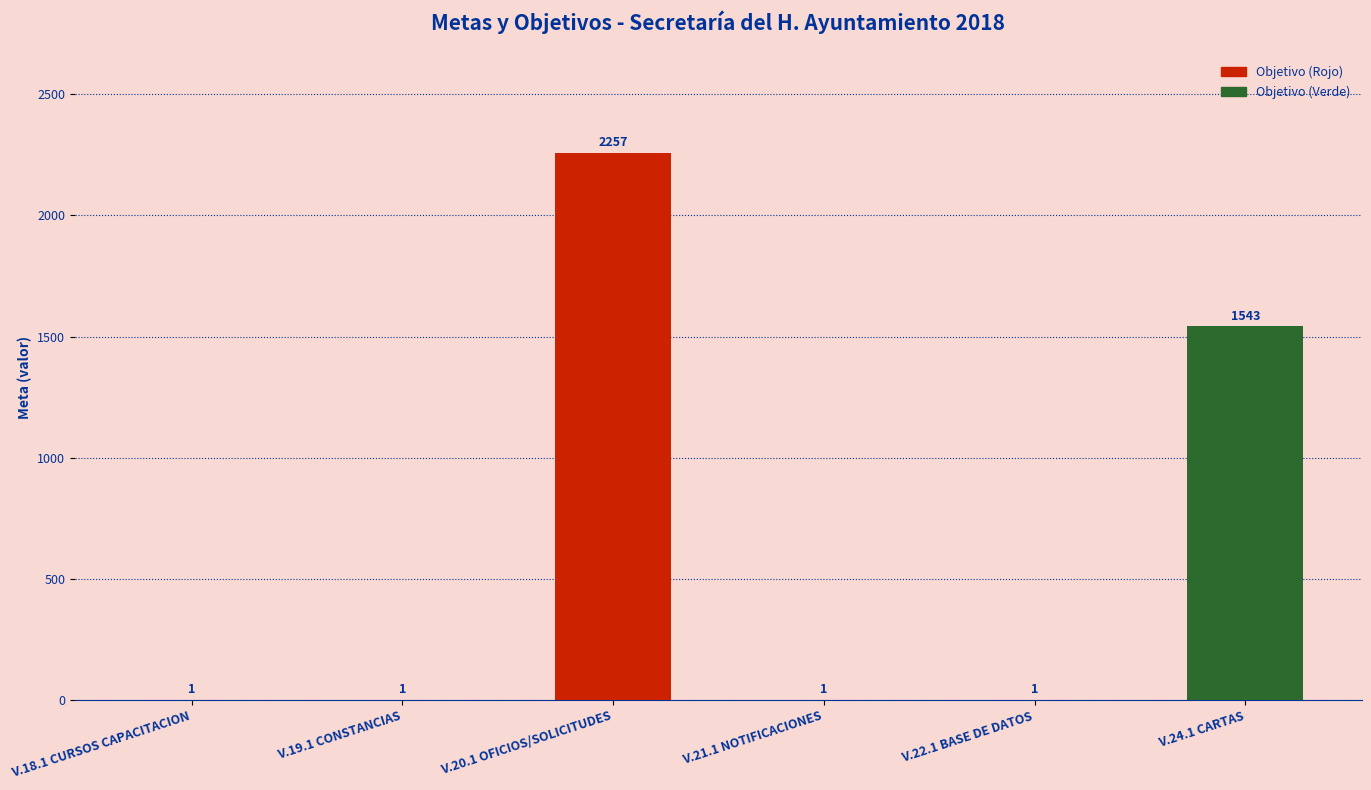

At which label is the value closest to 1129?

V.24.1 CARTAS